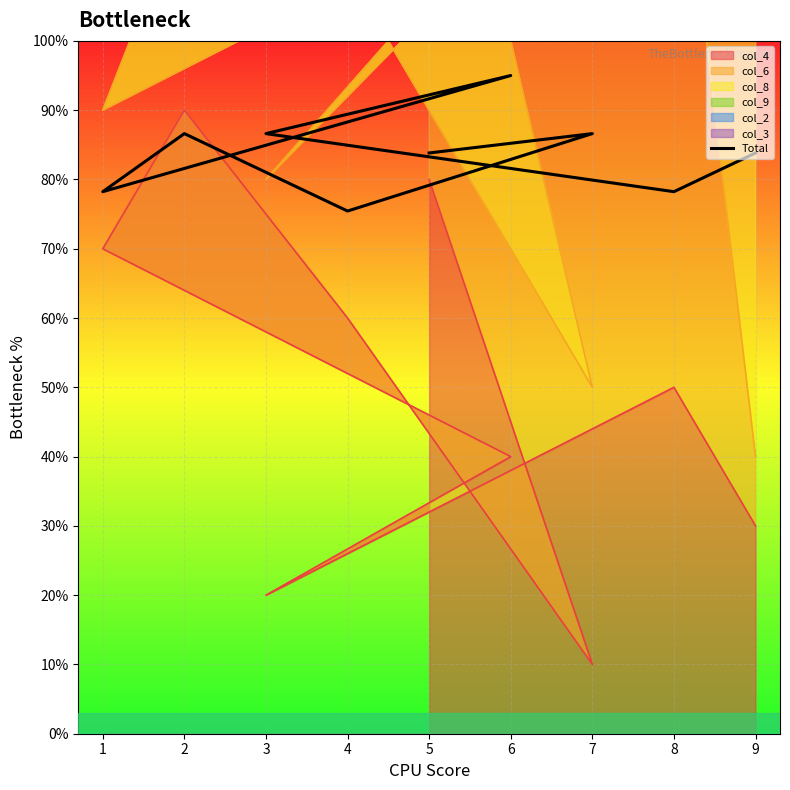

Reading right to left, what are all the values shown in this chart?

8.4	7.8	8.7	9.5	7.8	8.7	7.5	8.7	8.4